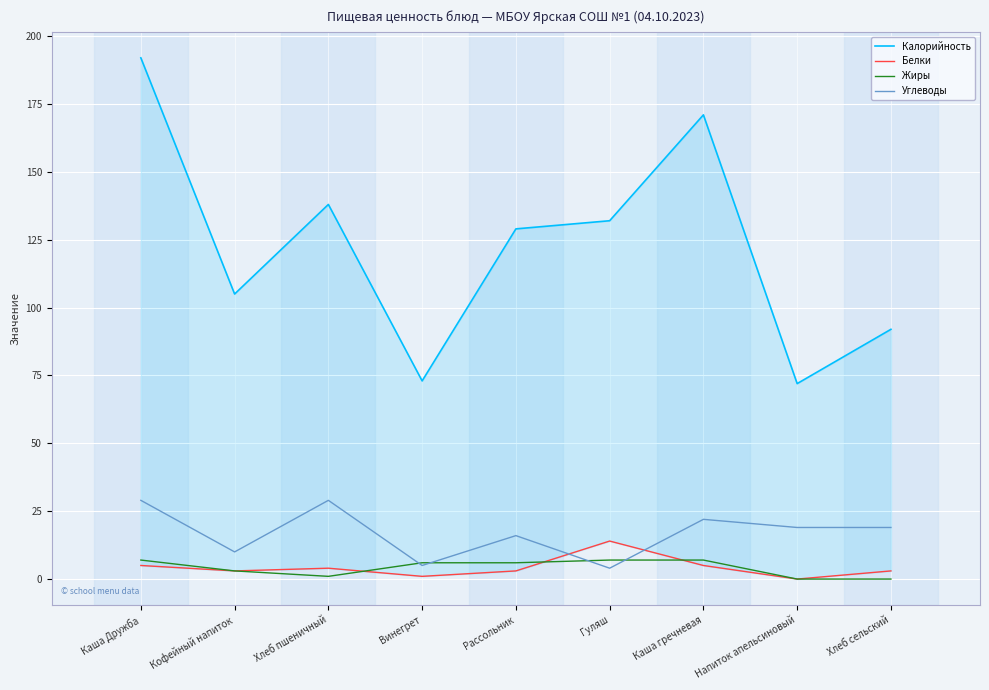

What is the greatest value displayed?

192